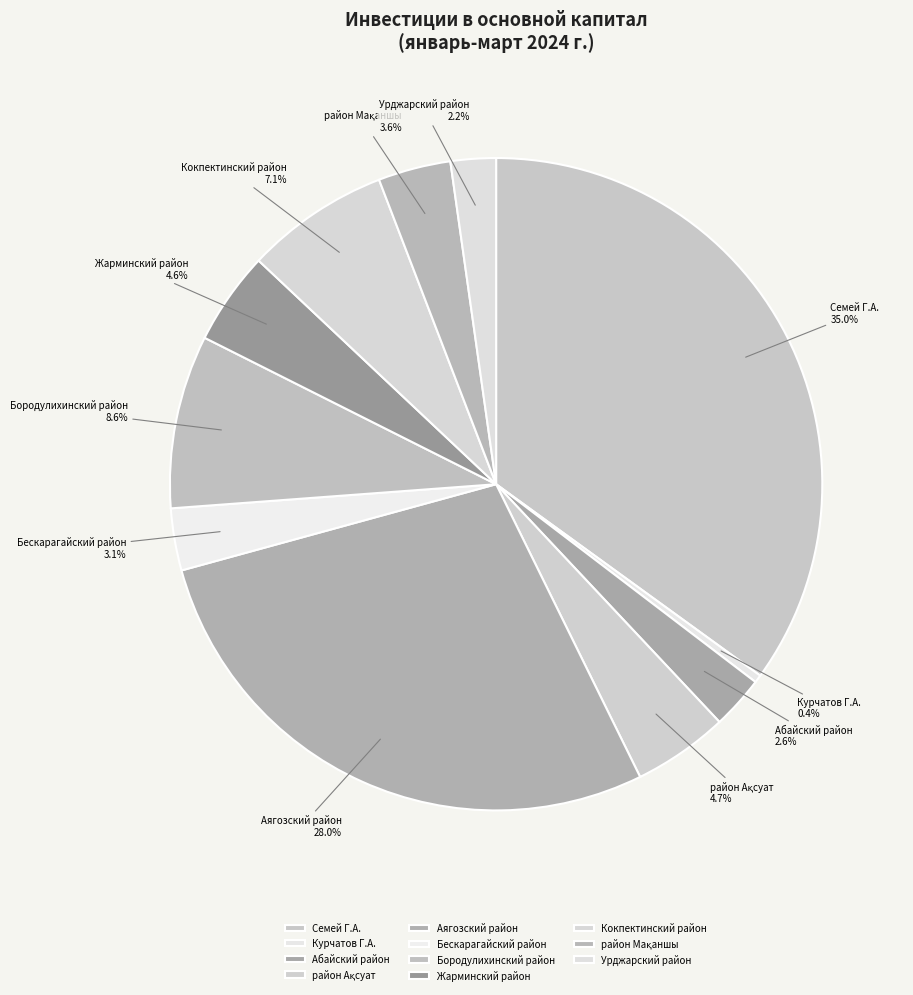

Which slice is the smallest?

Курчатов Г.А.